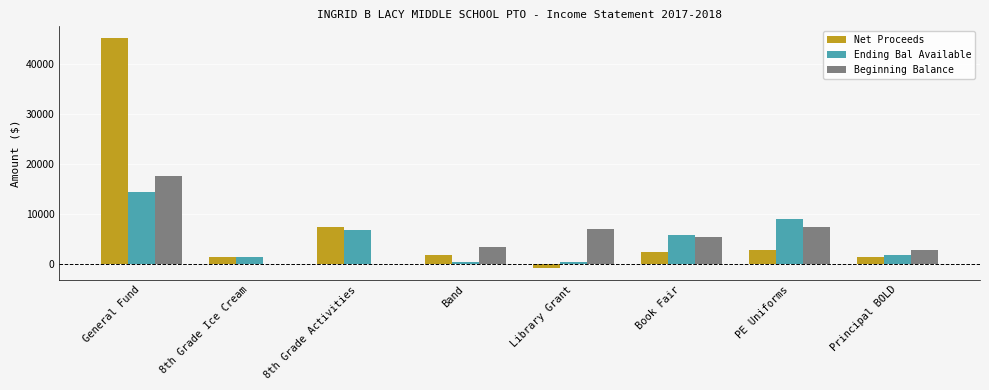

What is the sum of all Ending Bal Available values?

40274.8